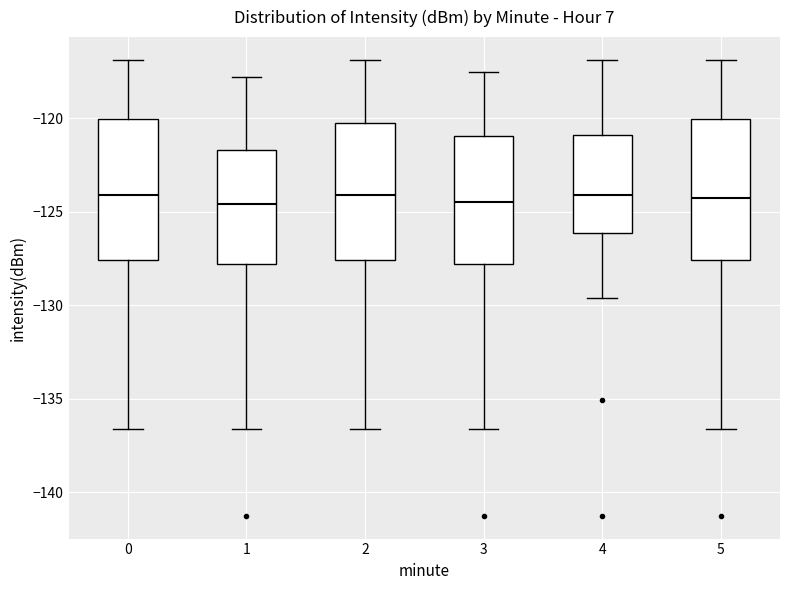

Reading left to right, read every box against the y-axis: the position of its median line, the range the box covers, and the ends of its whiskers. The values are not printed on the chart, so give them approximately, as read against the axis.

0: median -124.0, box -127.5 to -120.0, whiskers -136.5 to -117.0
1: median -124.5, box -128.0 to -121.5, whiskers -136.5 to -118.0
2: median -124.0, box -127.5 to -120.0, whiskers -136.5 to -117.0
3: median -124.5, box -128.0 to -121.0, whiskers -136.5 to -117.5
4: median -124.0, box -126.0 to -121.0, whiskers -129.5 to -117.0
5: median -124.5, box -127.5 to -120.0, whiskers -136.5 to -117.0